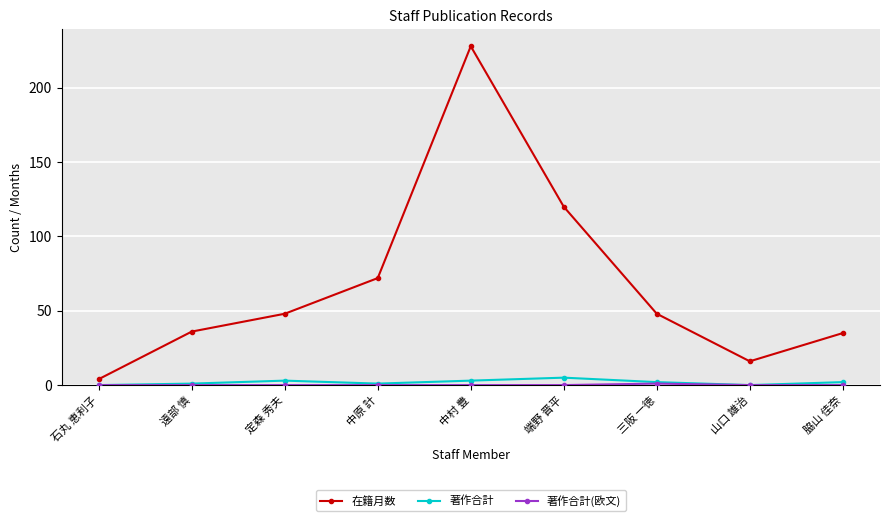

How many interior local peaks does the 在籍月数 series have?

1